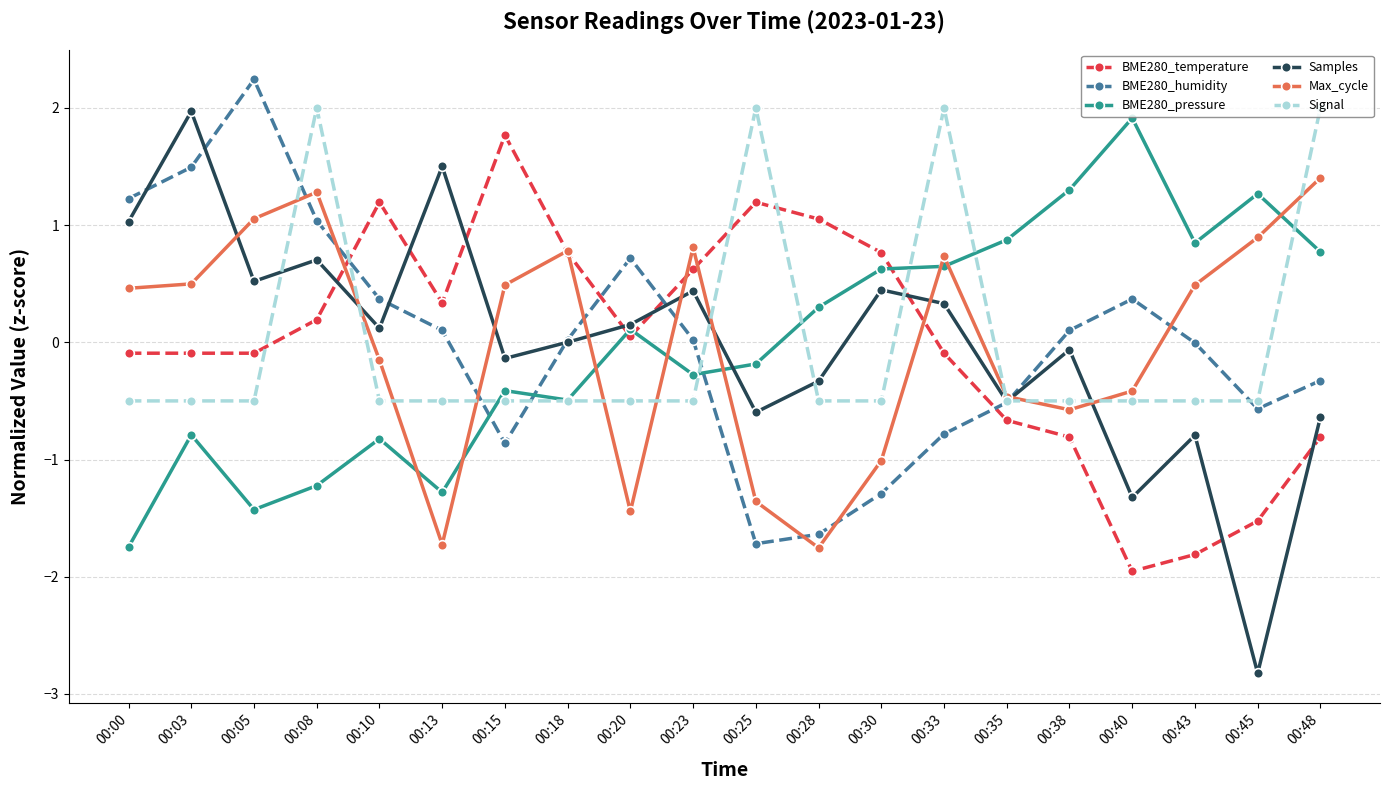

At which label does BME280_temperature first exceed 0?

00:08